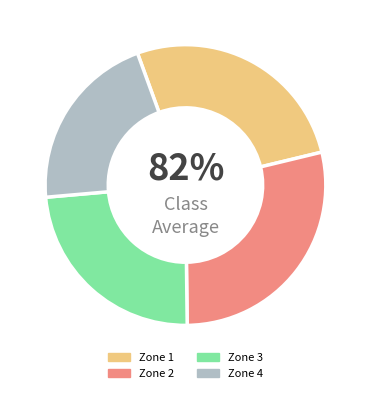

The Zone 3 slice represents 8% of the pie. True or false?

False